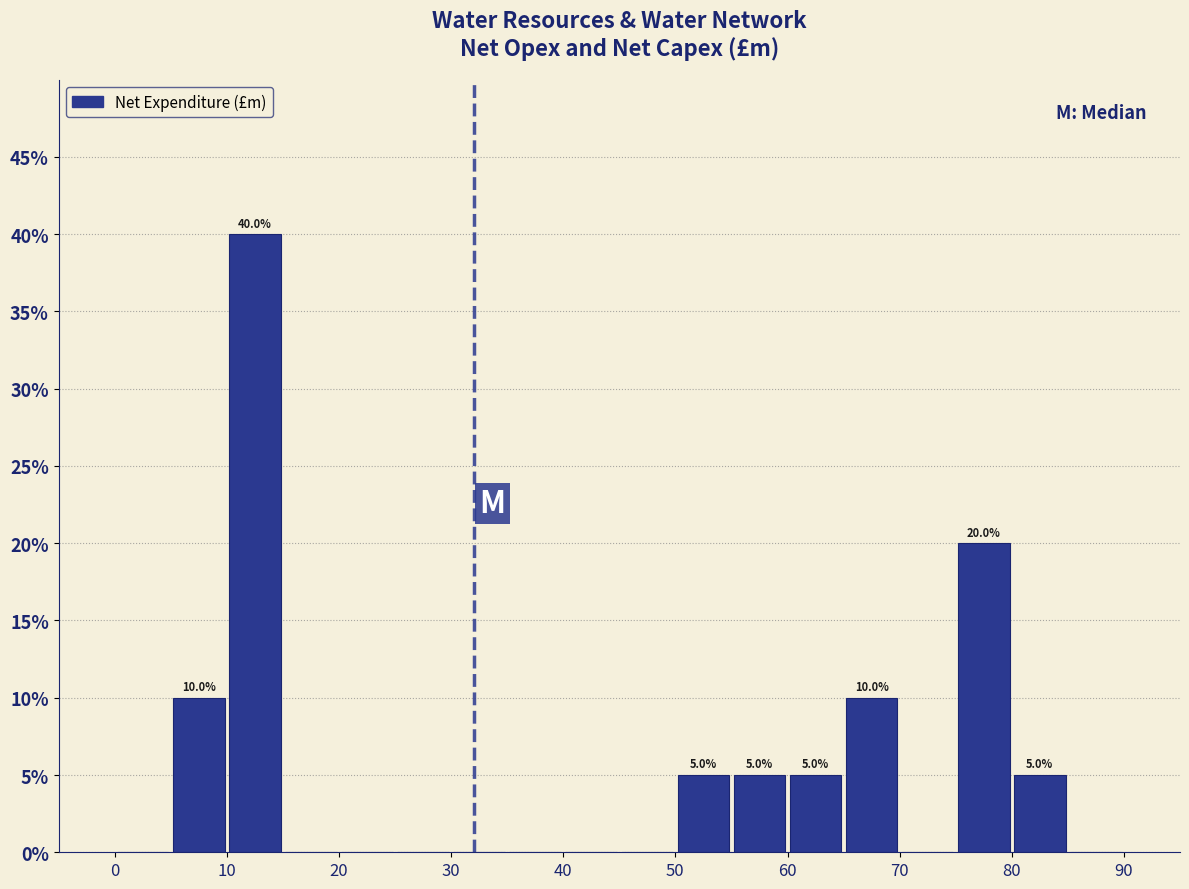

Over which range of the x-axis is the bar tallest?

10 to 15